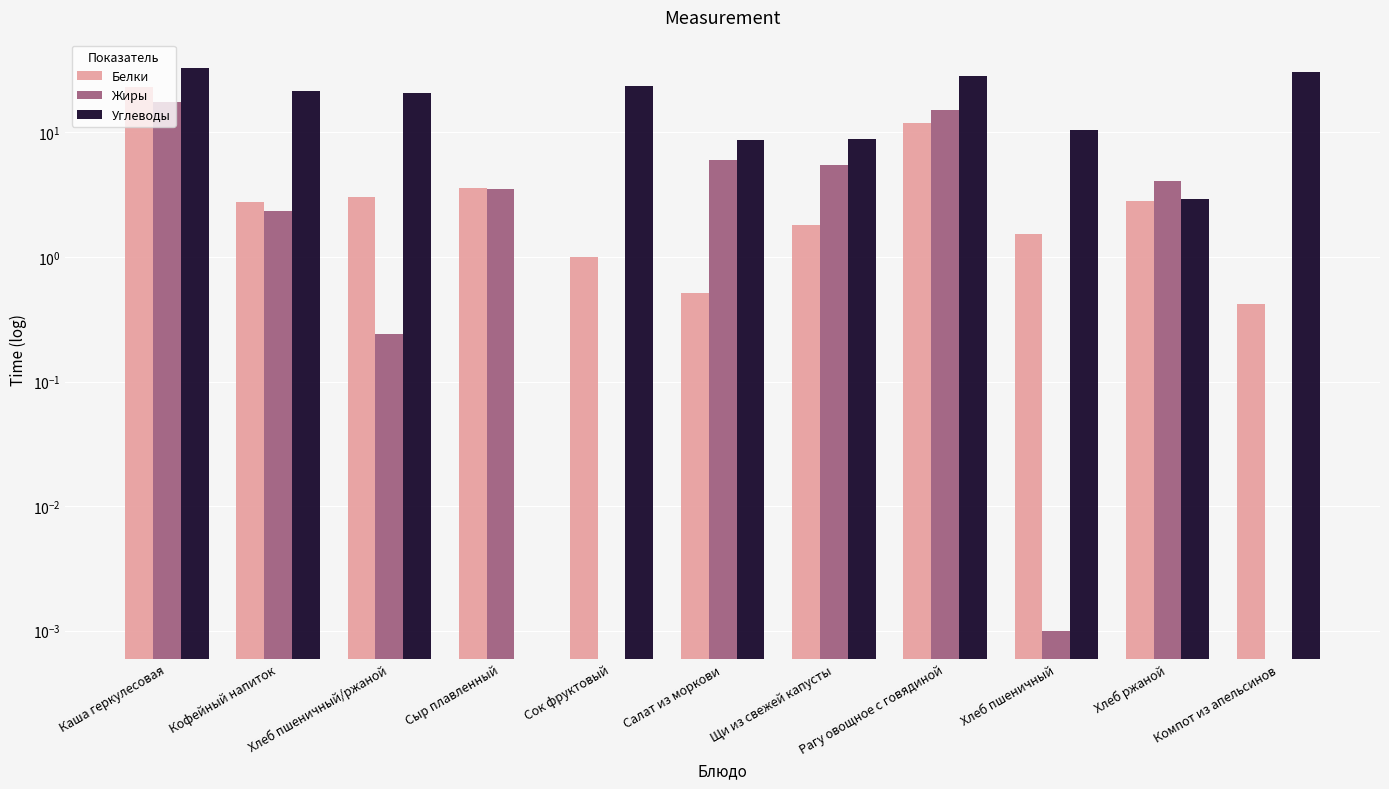

What is the sum of all Углеводы values?

188.5